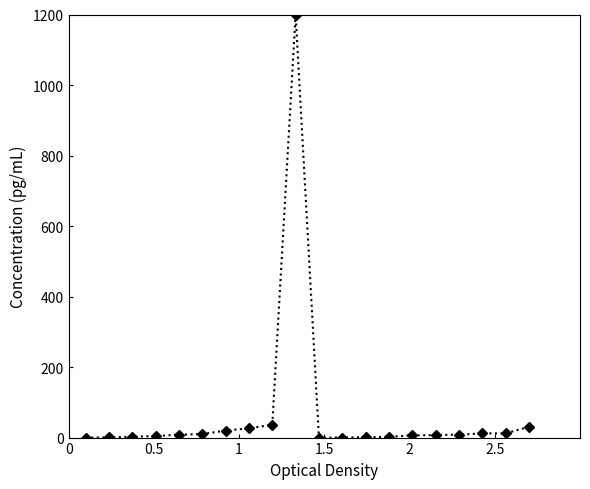

How many values exceed 8?

10